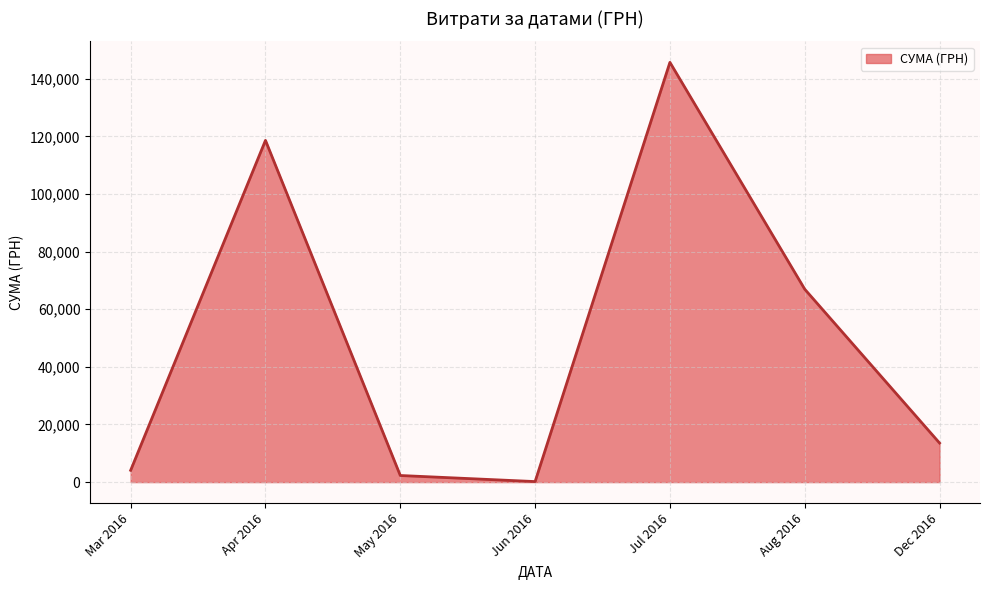

What is the sum of all values?

351390.4